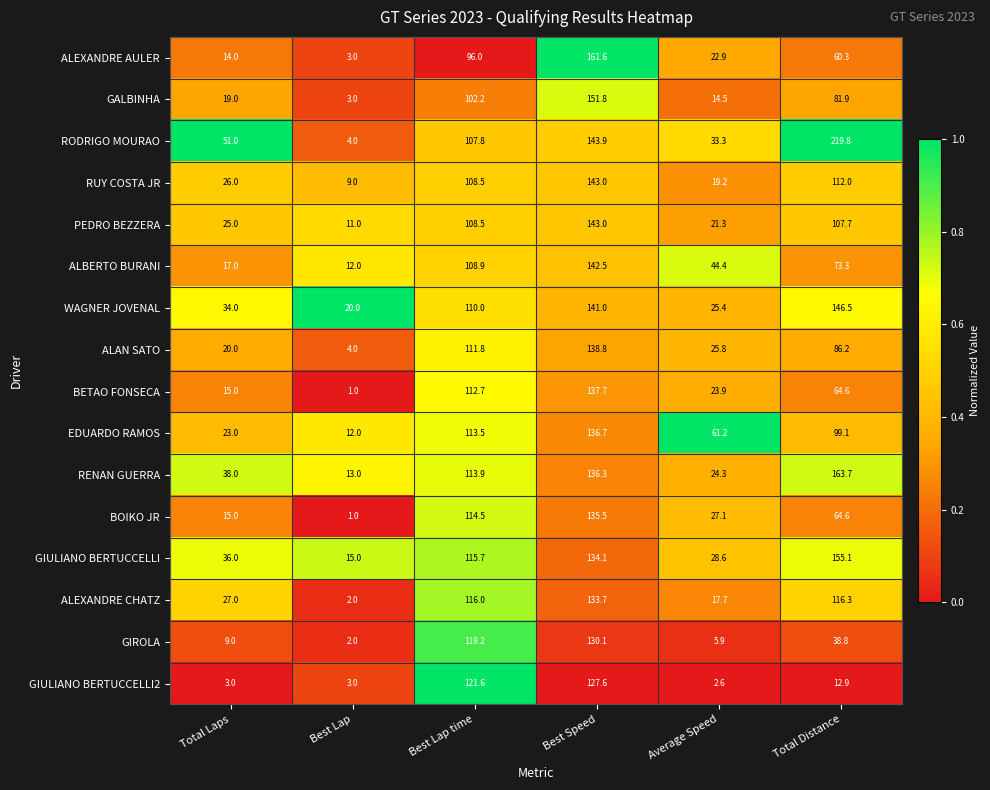

Which series changed the most between Best Lap and Average Speed?

EDUARDO RAMOS